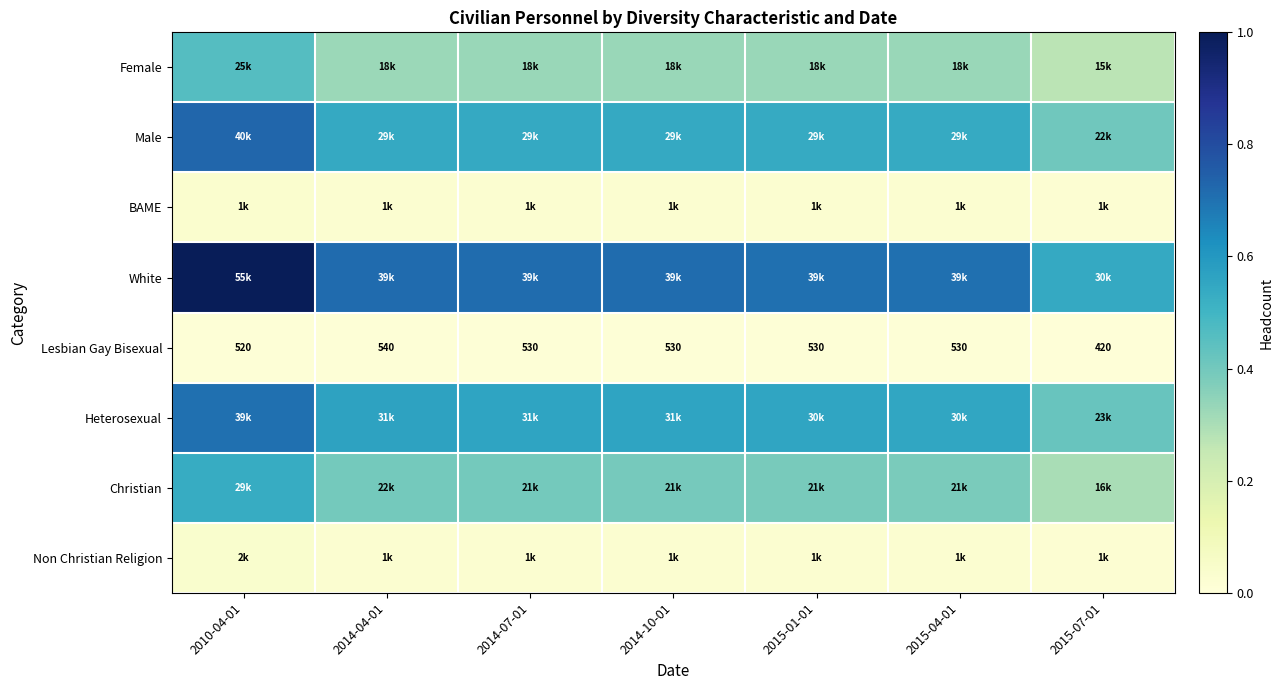

What is the spread (max minus min) of values at 2014-04-01?

0.7